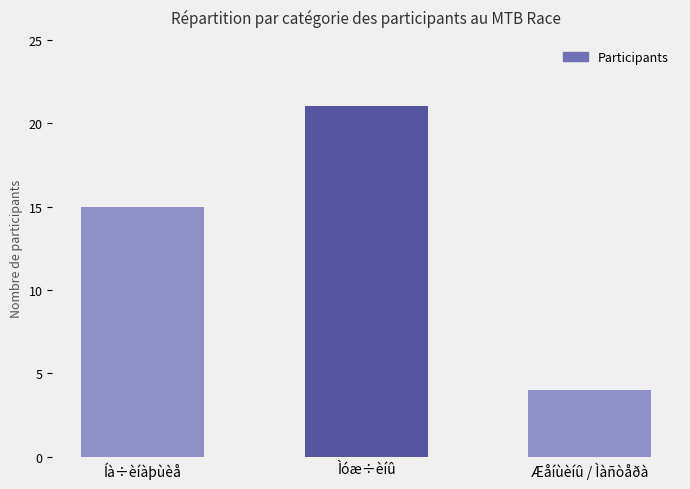

Read the value at Æåíùèíû / Ìàñòåðà, to the nearest 5.

5